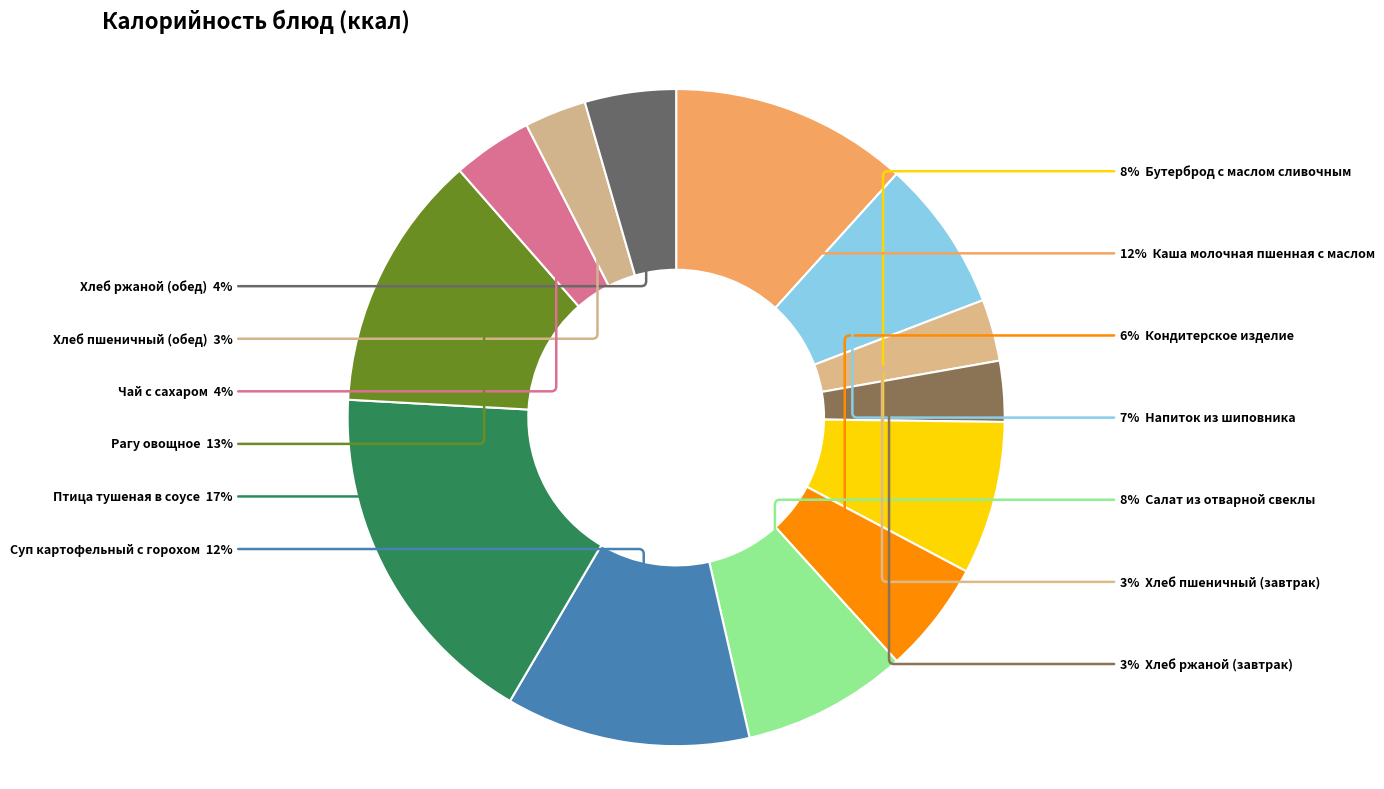

How many segments does this pie chart have?

13